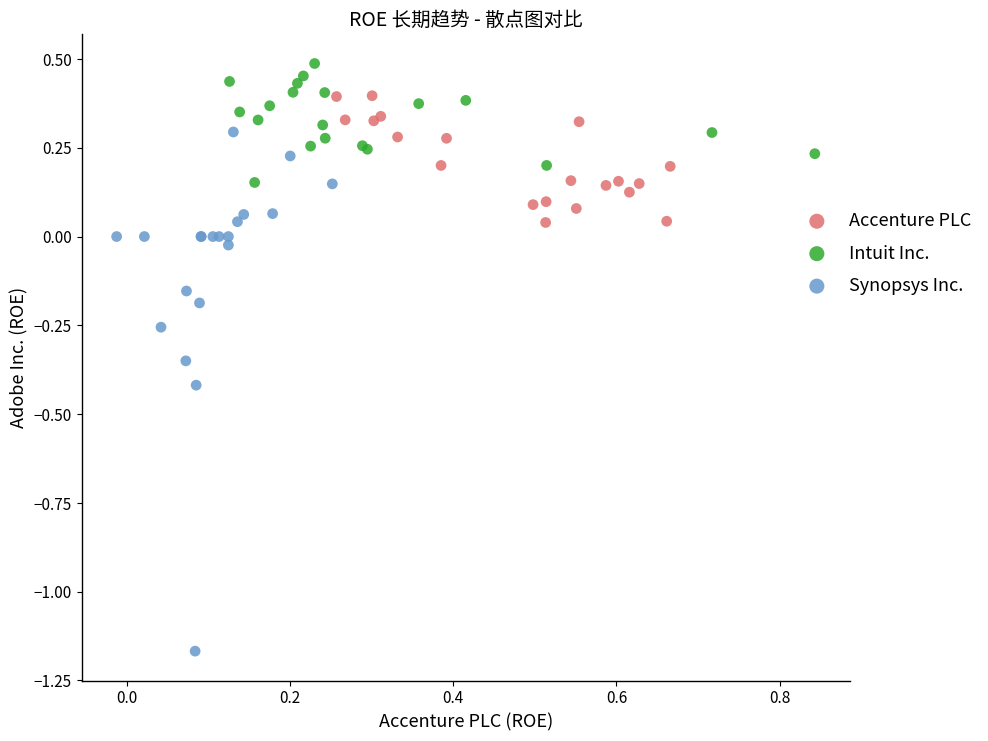

Which series reaches the minimum Y coordinate?

Synopsys Inc.